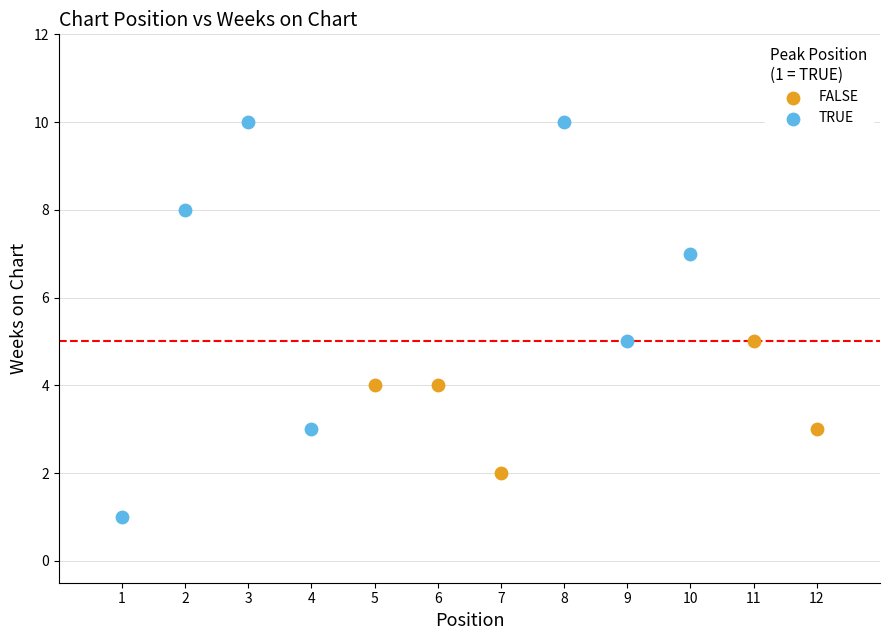

Which series has the largest Y range (max minus min)?

TRUE